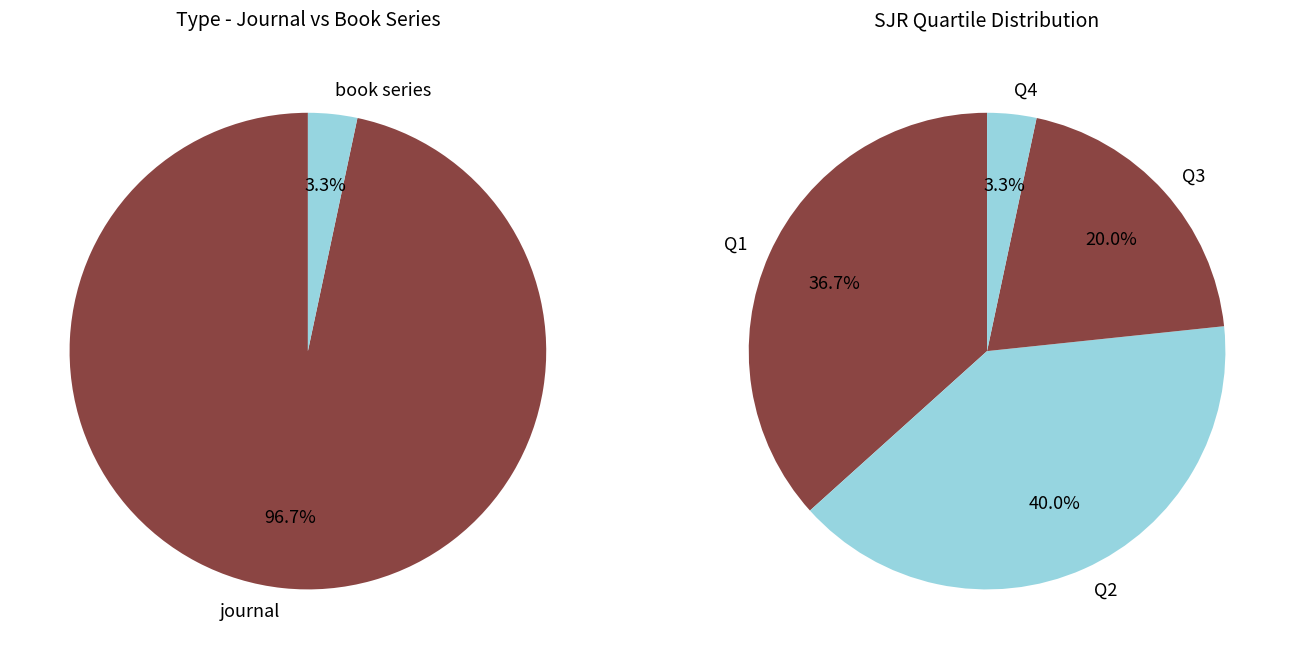

To the nearest percent, what percentage of the pie is book series?

3%